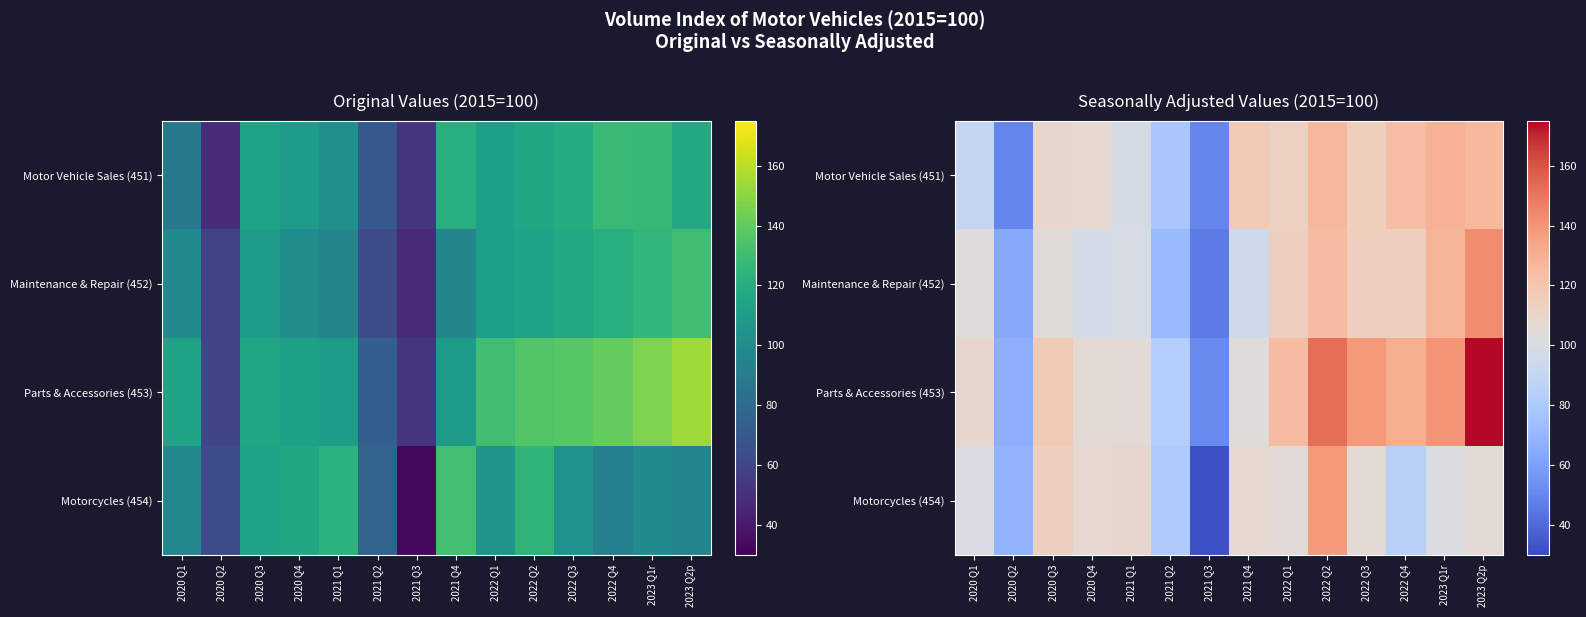

What is the greatest value displayed?

174.1